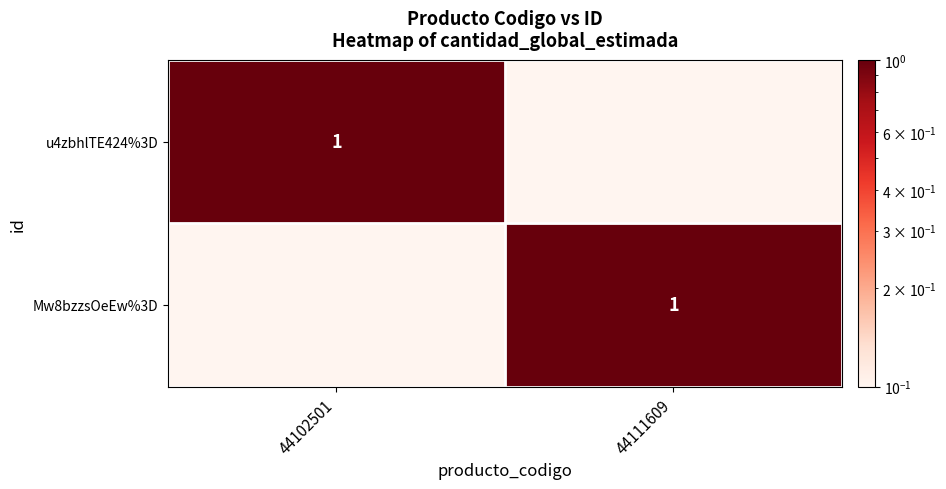

Which series has the largest total across all categories?

u4zbhlTE424%3D